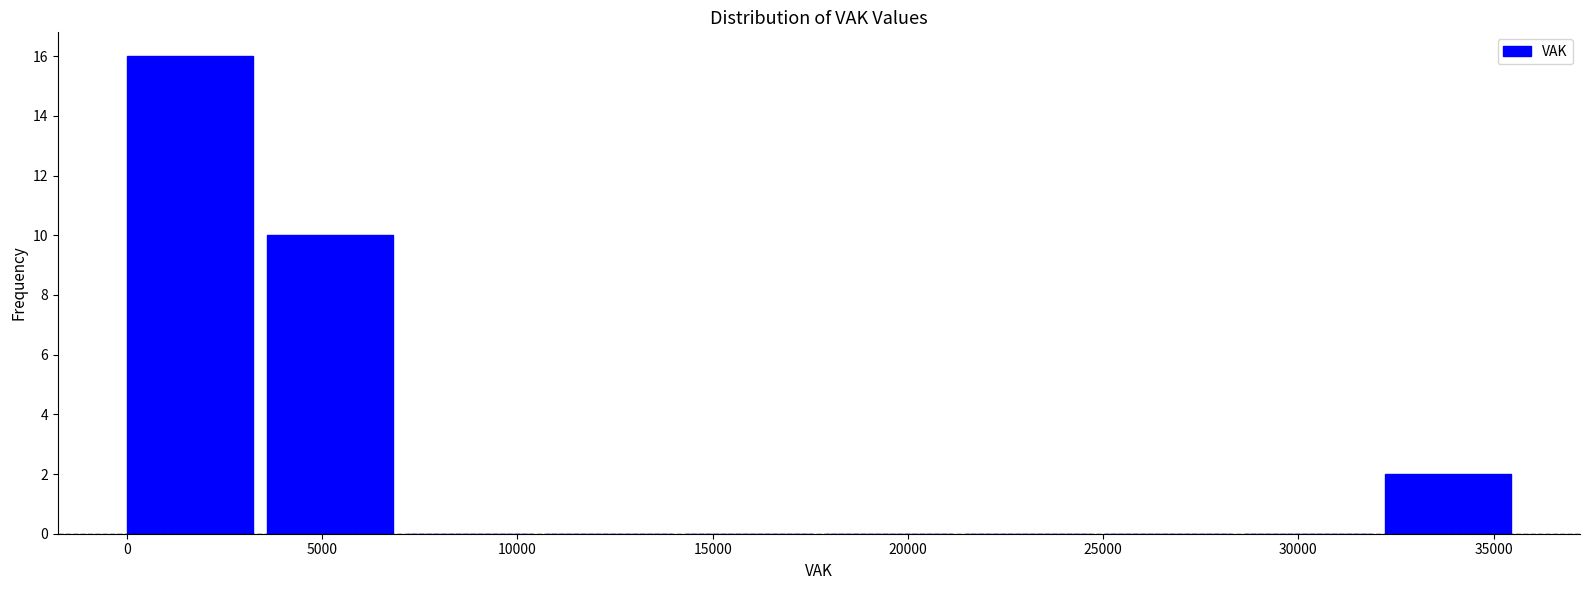

Reading left to right, transcribe this chart: for each bar, give the range it covers on the x-axis and its height. Neither the bar edges nor the heights are printed on the chart, so give them approximately, as read against the axes.

0 to 3500: 16
3500 to 7000: 10
7000 to 10500: 0
10500 to 14500: 0
14500 to 18000: 0
18000 to 21500: 0
21500 to 25000: 0
25000 to 28500: 0
28500 to 32000: 0
32000 to 36000: 2